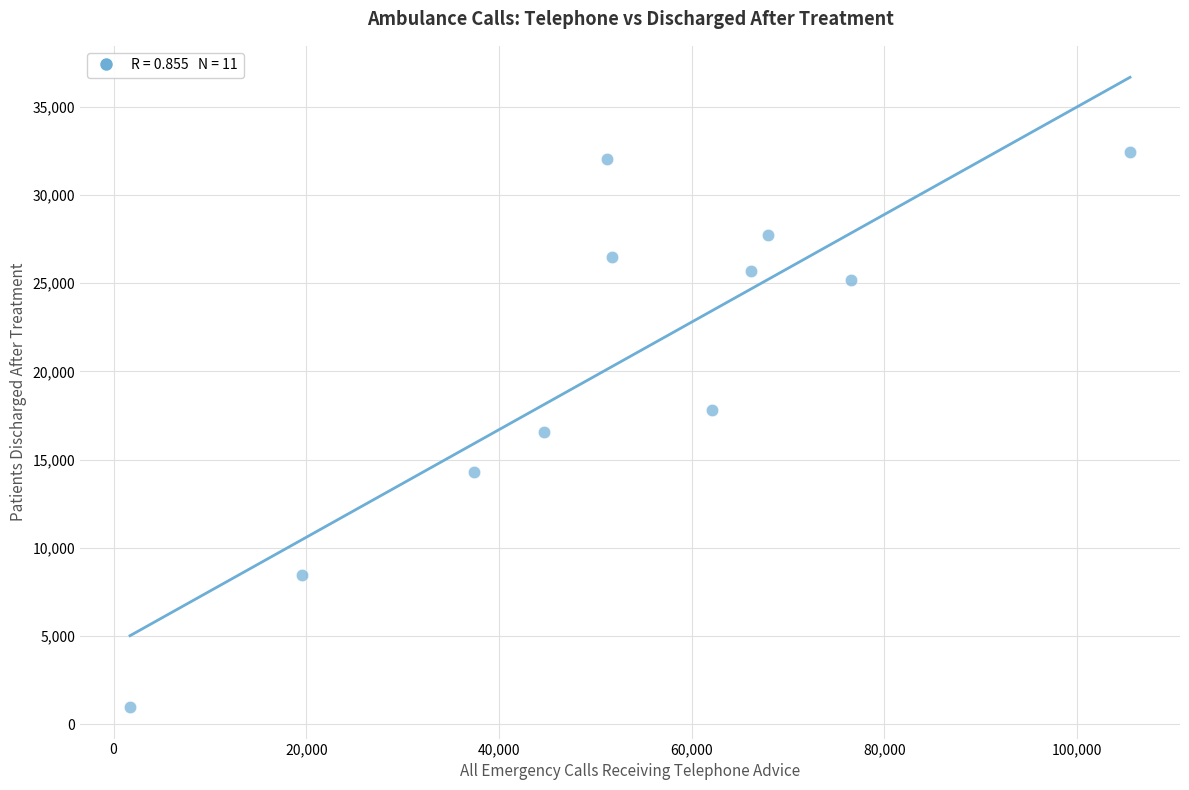

What is the average Y value?

20700